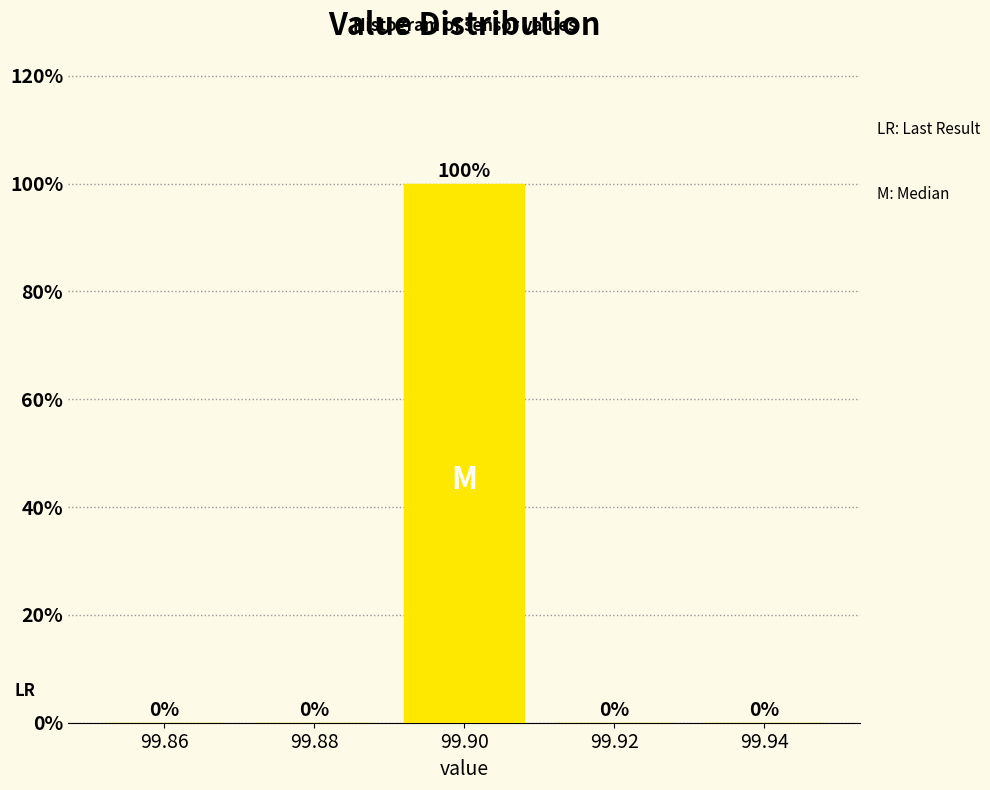

Reading left to right, transcribe this chart: for each bar, give the range it covers on the x-axis and its height.

99.85 to 99.87: 0
99.87 to 99.89: 0
99.89 to 99.91: 100
99.91 to 99.93: 0
99.93 to 99.95: 0